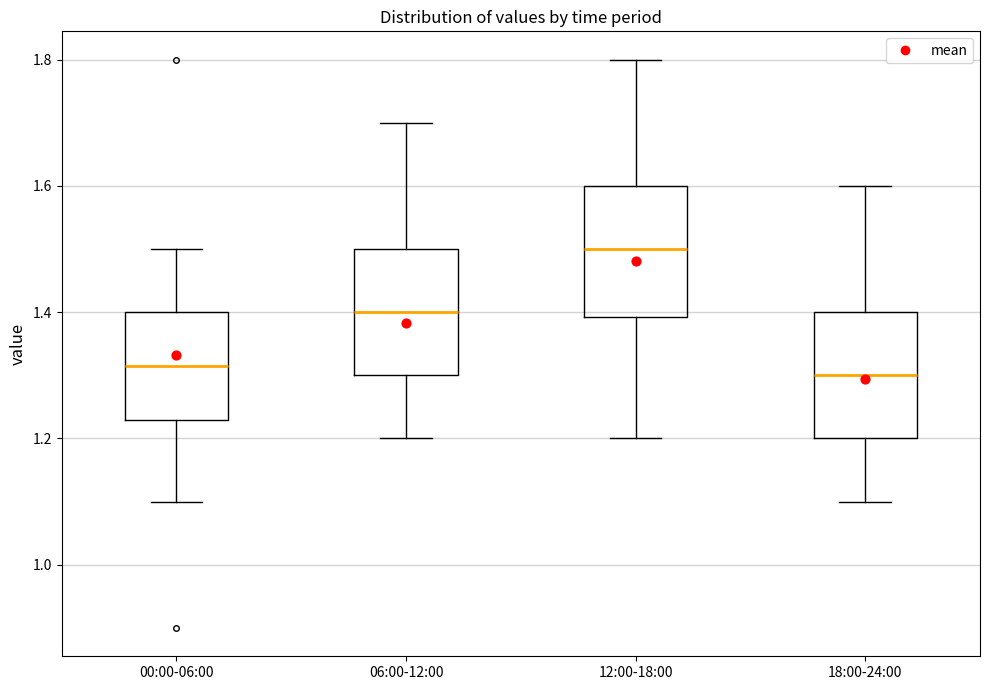

Which box's median line is the highest?

12:00-18:00